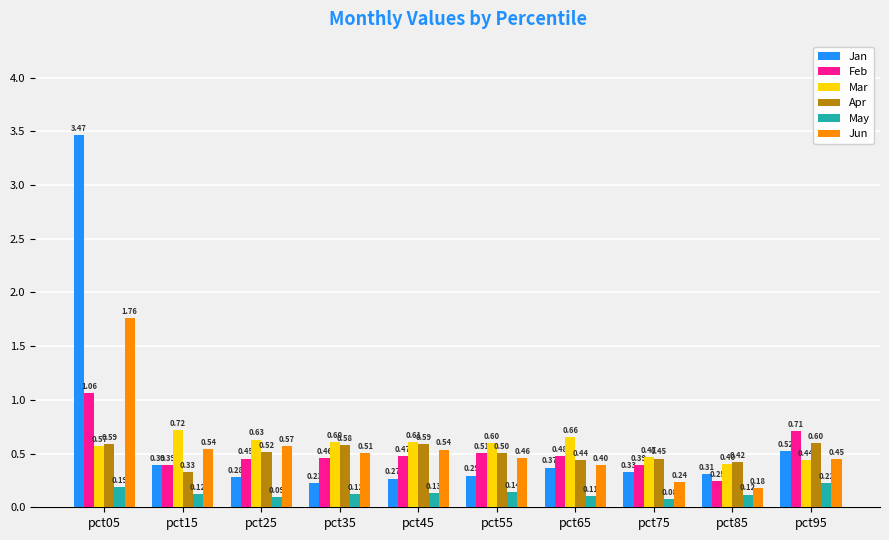

What is the sum of the Jun values at pct85 and pct75?

0.4